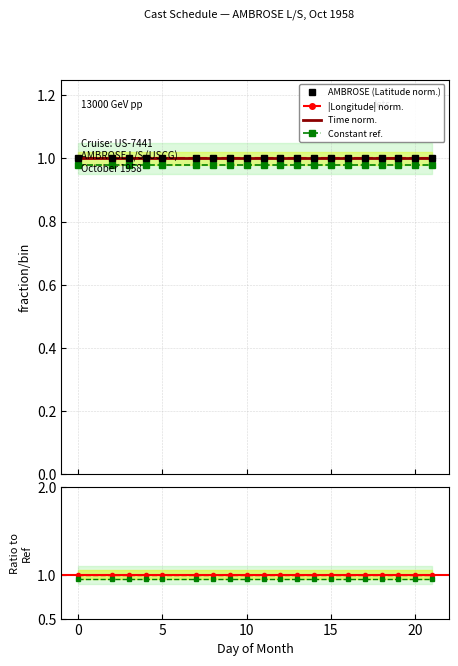

Which series changed the most between 10 and 13?

AMBROSE (Latitude norm.)